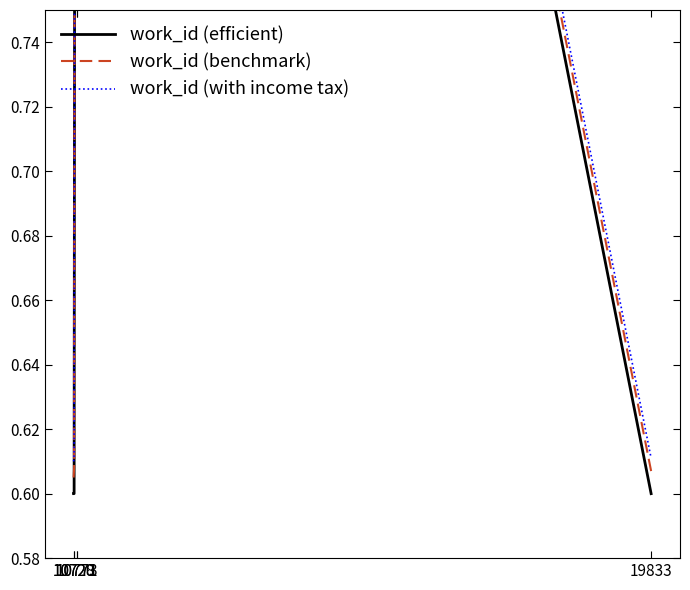

The work_id (benchmark) series shows 0.4 at 10773. True or false?

False